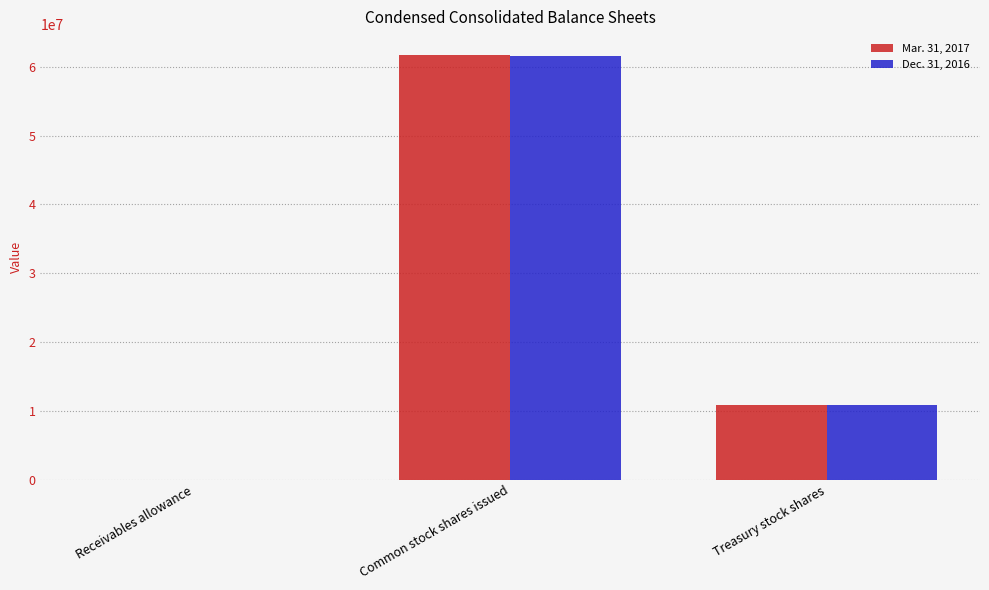

The Mar. 31, 2017 series shows 94410719 at Common stock shares issued. True or false?

False